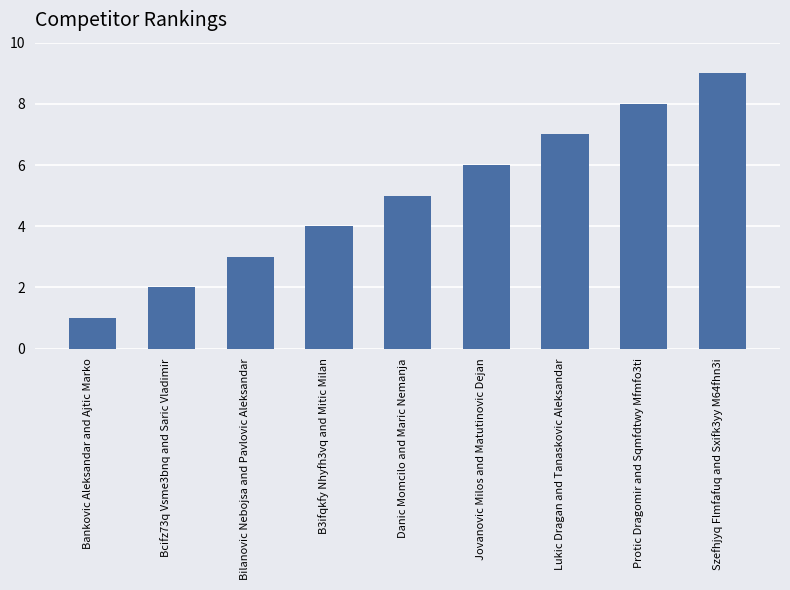

What value does the data have at B3ifqkfy Nhyfh3vq and Mitic Milan?

4